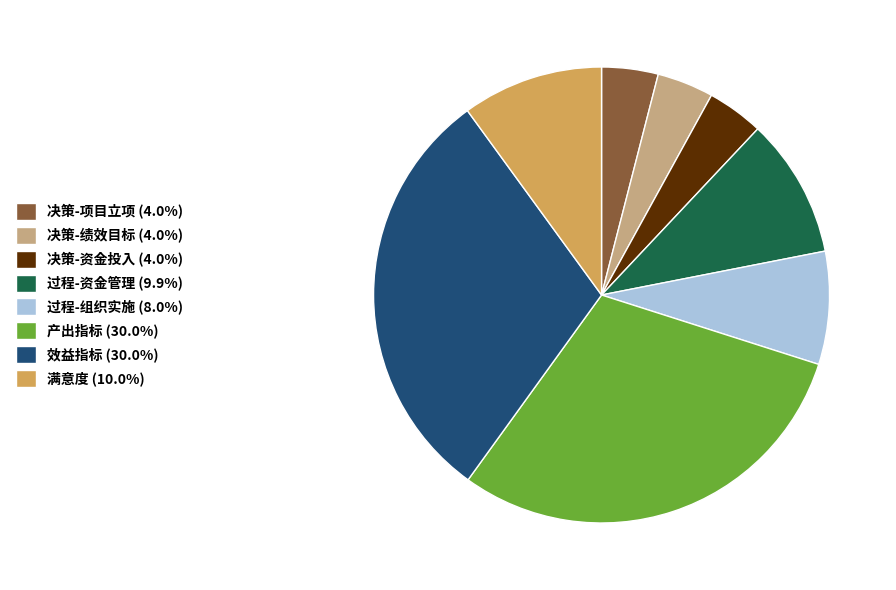

Does 满意度 (10.0%) represent more than half of the total?

No